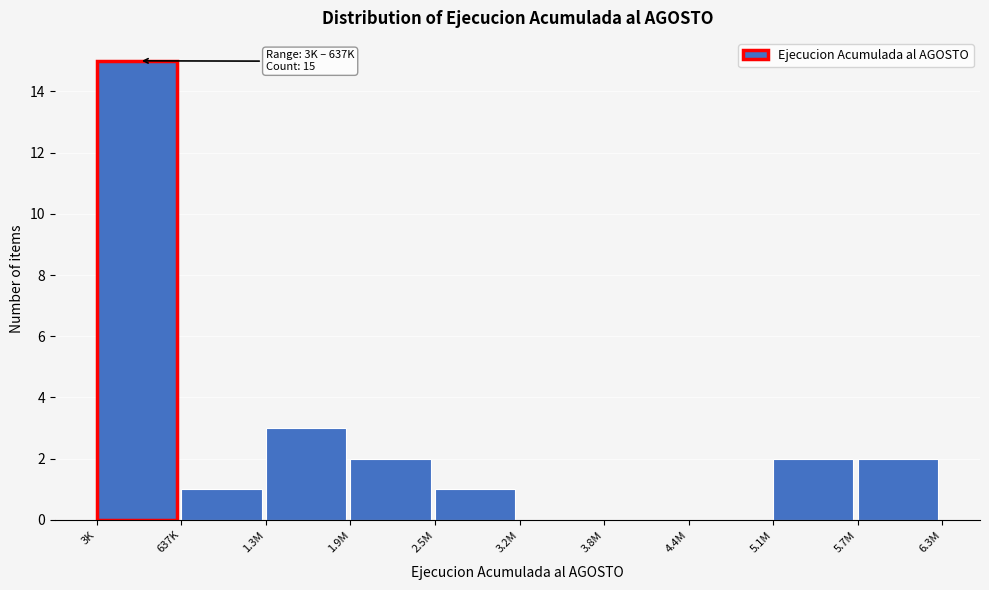

Reading left to right, transcribe all the data shown in this chart.

3K=15	637K=1	1.3M=3	1.9M=2	2.5M=1	3.2M=0	3.8M=0	4.4M=0	5.1M=2	5.7M=2